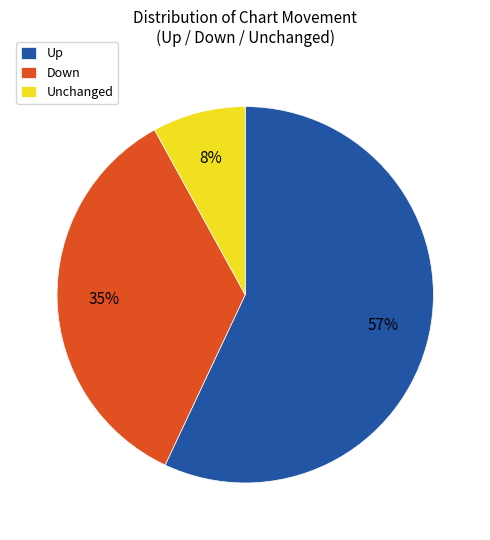

Count the number of slices in the pie.

3